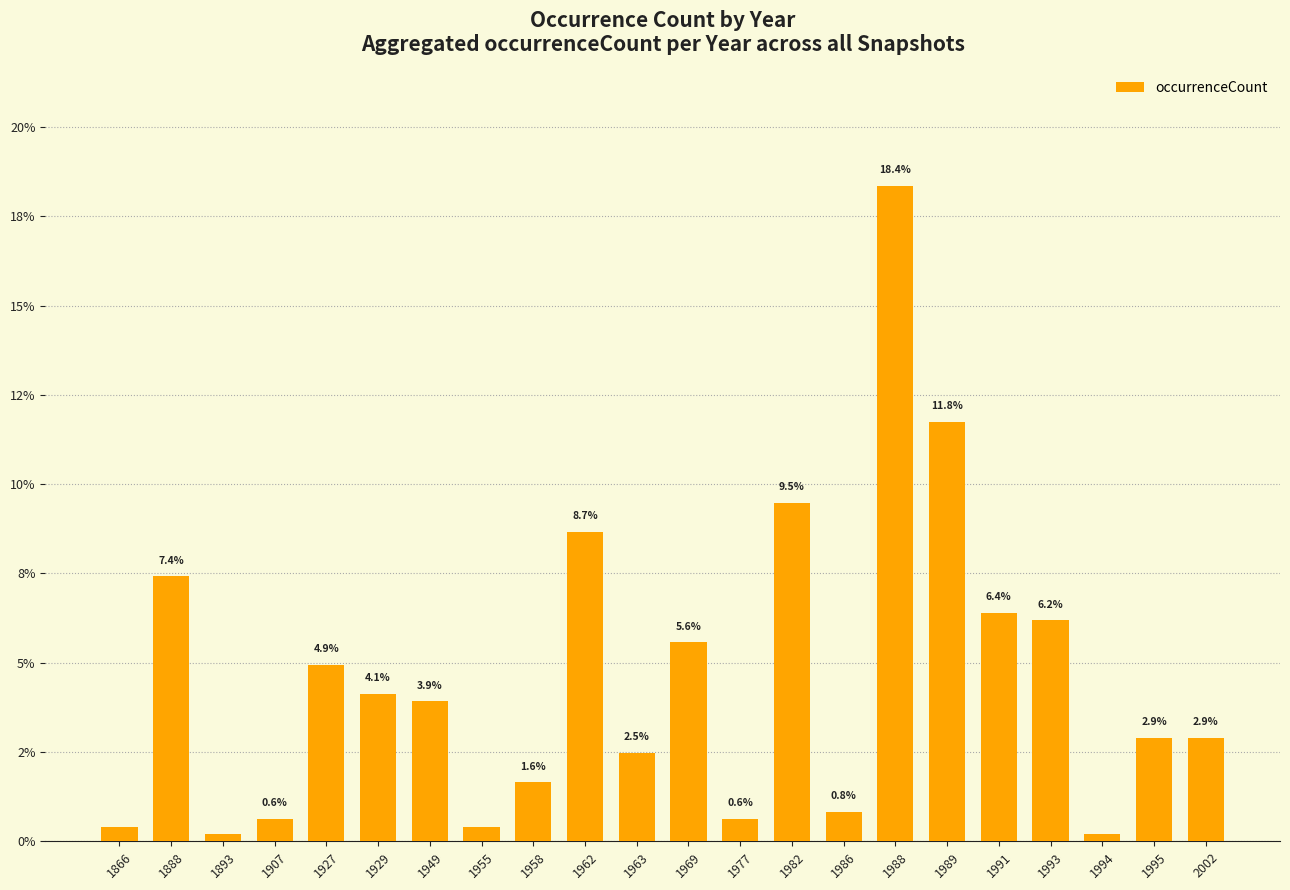

Where does the data first go above 3?

1888